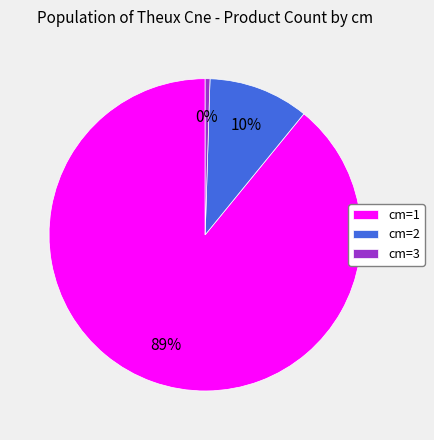

Rank the categories by value from lowest to highest.

cm=3, cm=2, cm=1